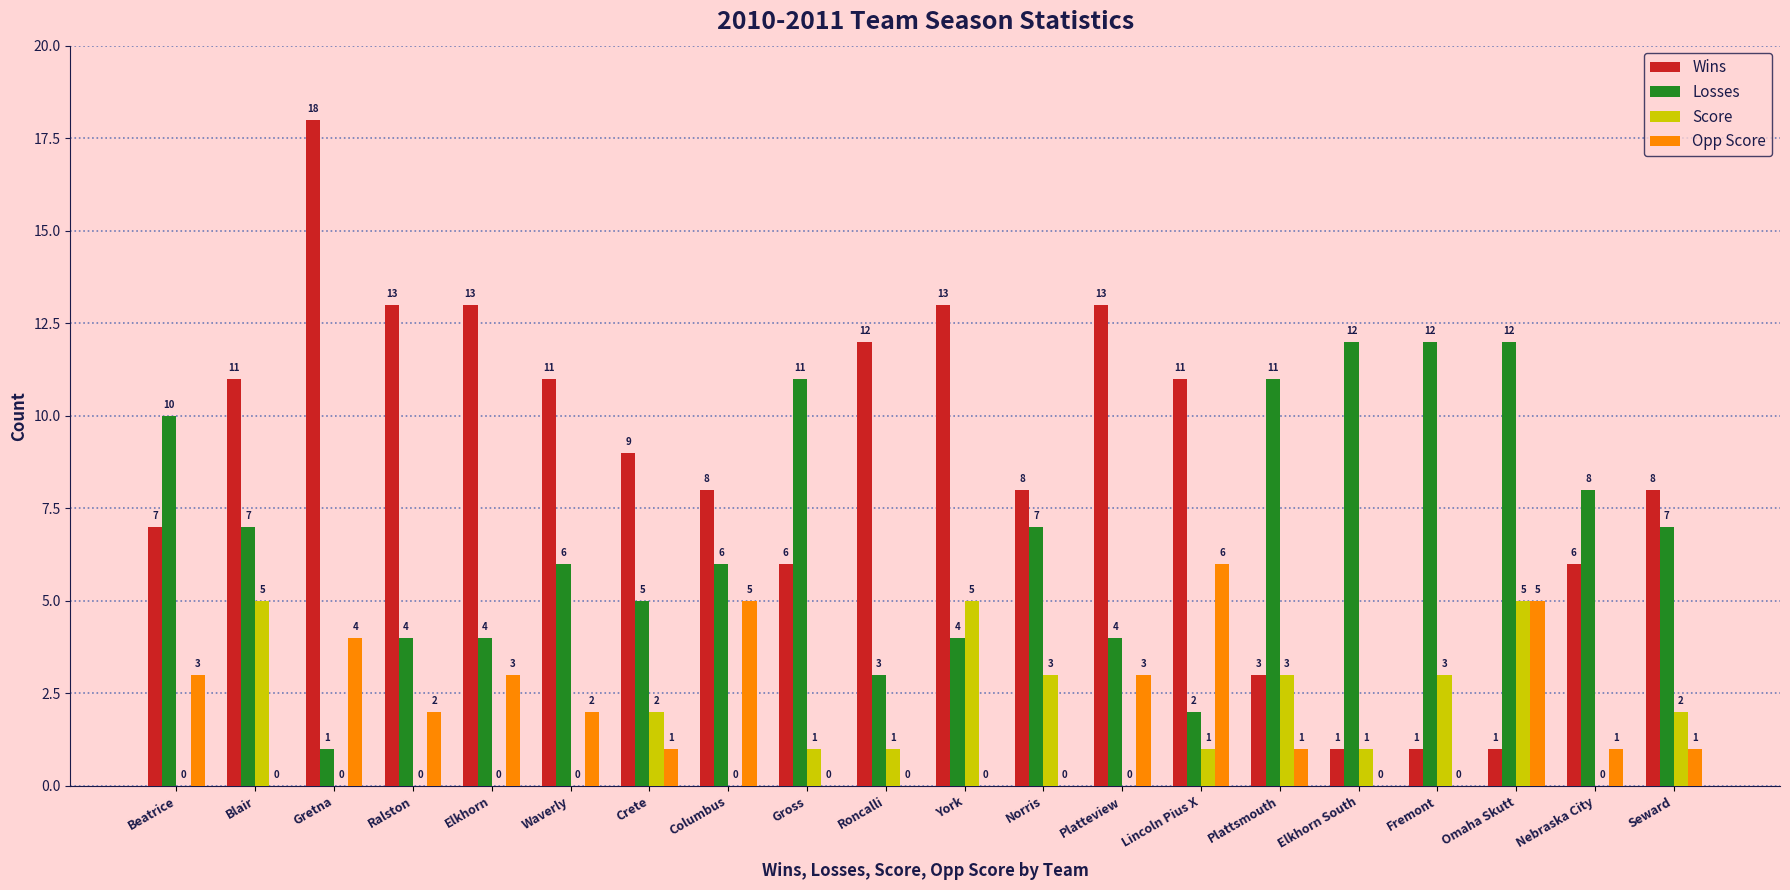

The value of Losses at Norris is 10. True or false?

False